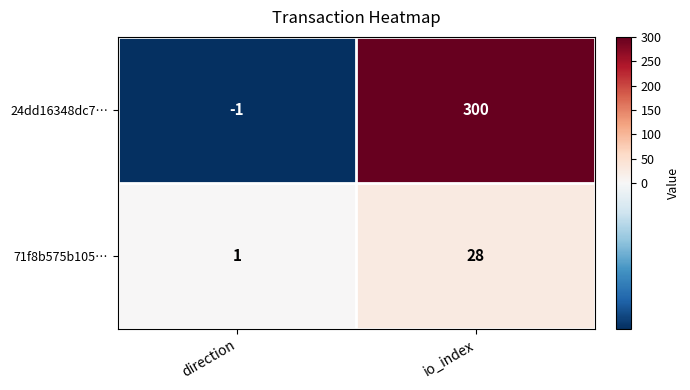

Is it true that 24dd16348dc7… equals 402 at io_index?

False